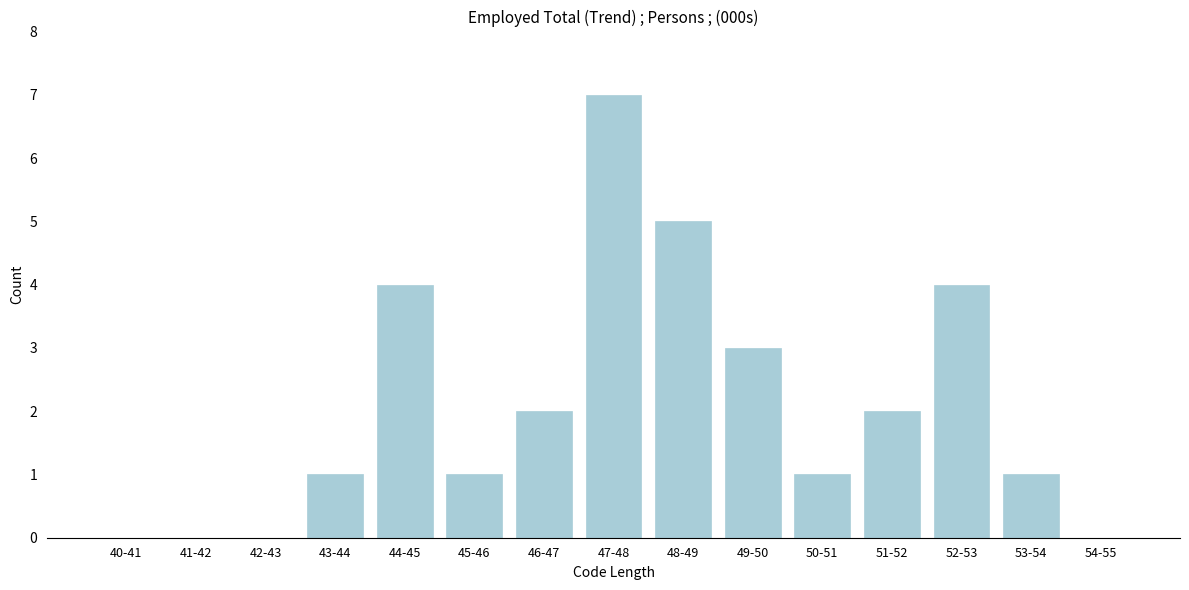

Reading right to left, what are all the values shown in this chart?

54-55=0	53-54=1	52-53=4	51-52=2	50-51=1	49-50=3	48-49=5	47-48=7	46-47=2	45-46=1	44-45=4	43-44=1	42-43=0	41-42=0	40-41=0